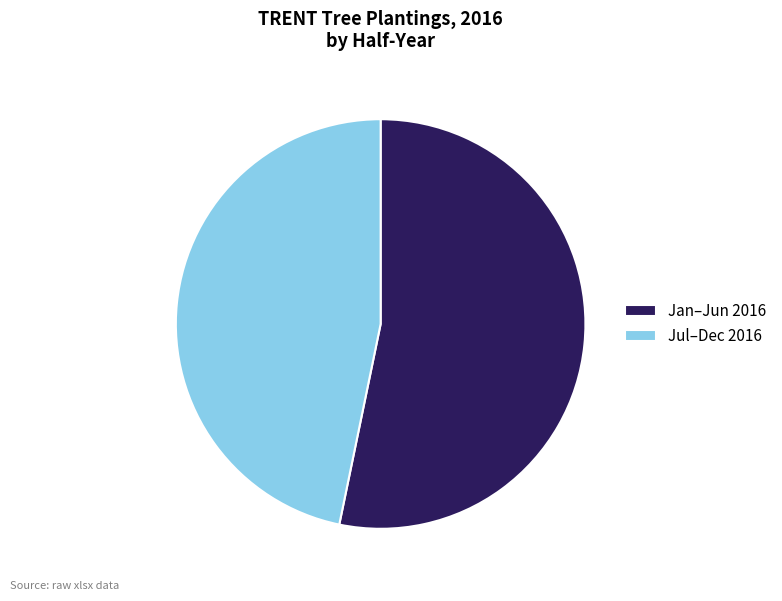

How many slices are in this pie chart?

2